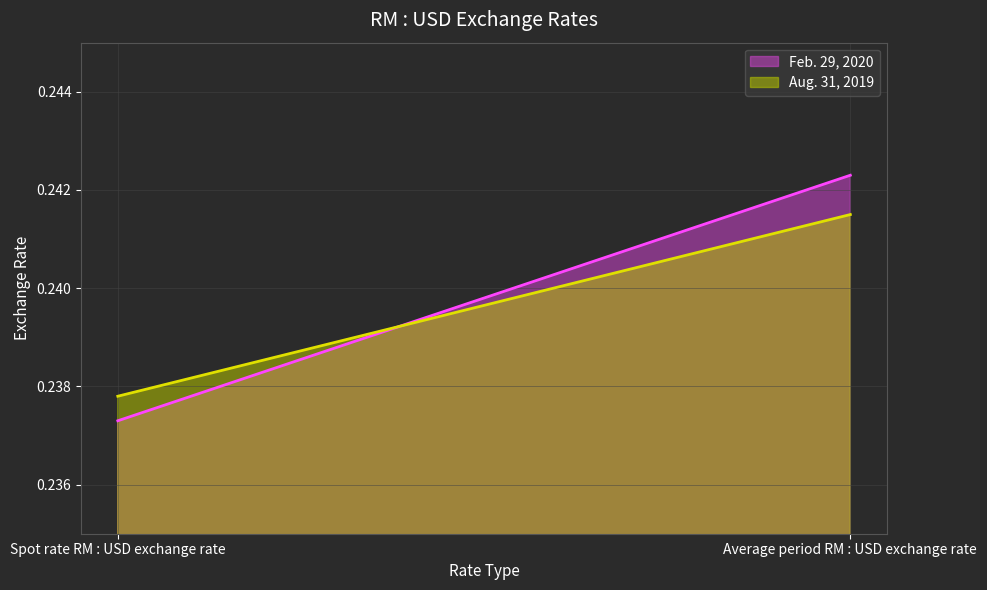

The value of Feb. 29, 2020 at Average period RM : USD exchange rate is 0.2. True or false?

True